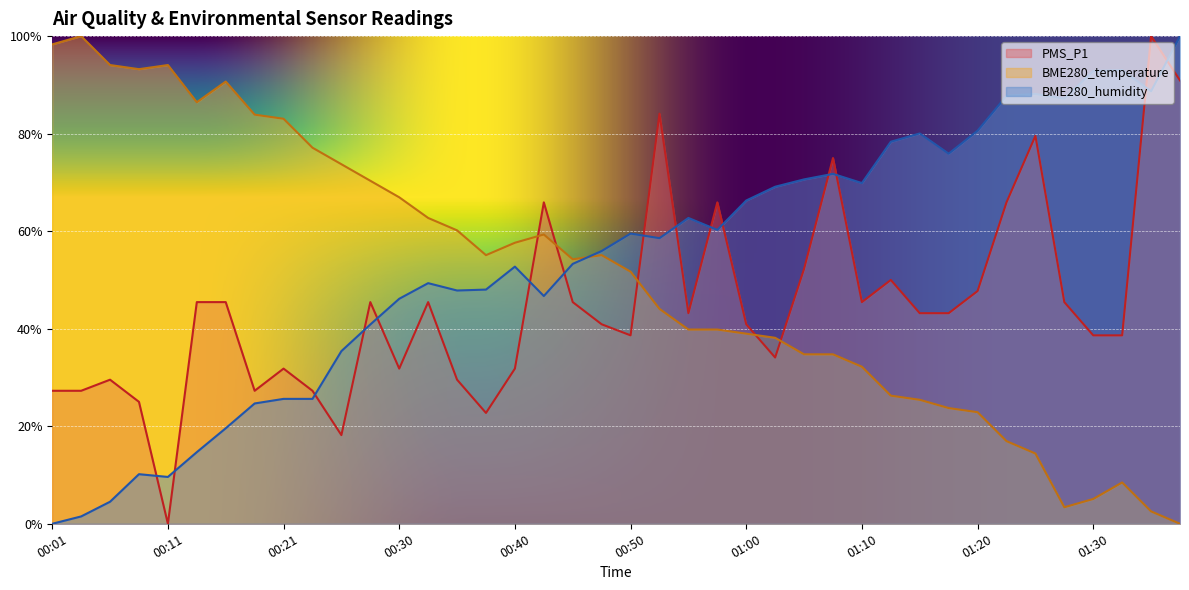

Which series has the widest spread of values?

PMS_P1